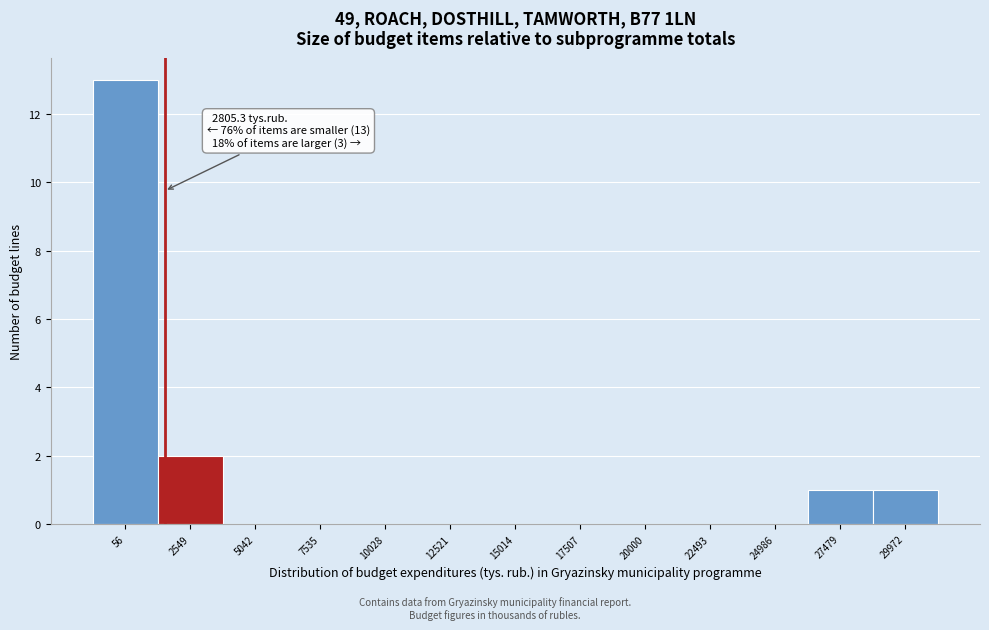

Reading left to right, extract all data points from this chart.

56=13	2549=2	5042=0	7535=0	10028=0	12521=0	15014=0	17507=0	20000=0	22493=0	24986=0	27479=1	29972=1